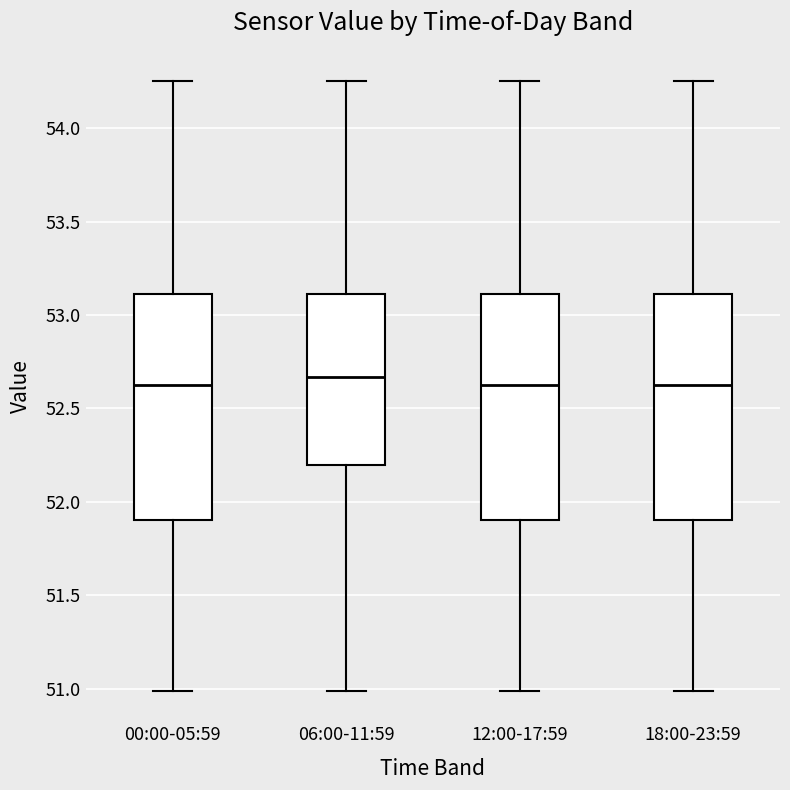

Where does the median line of the box for 18:00-23:59 sit on the y-axis? The values are not printed on the chart, so give them approximately, as read against the axis.

52.65